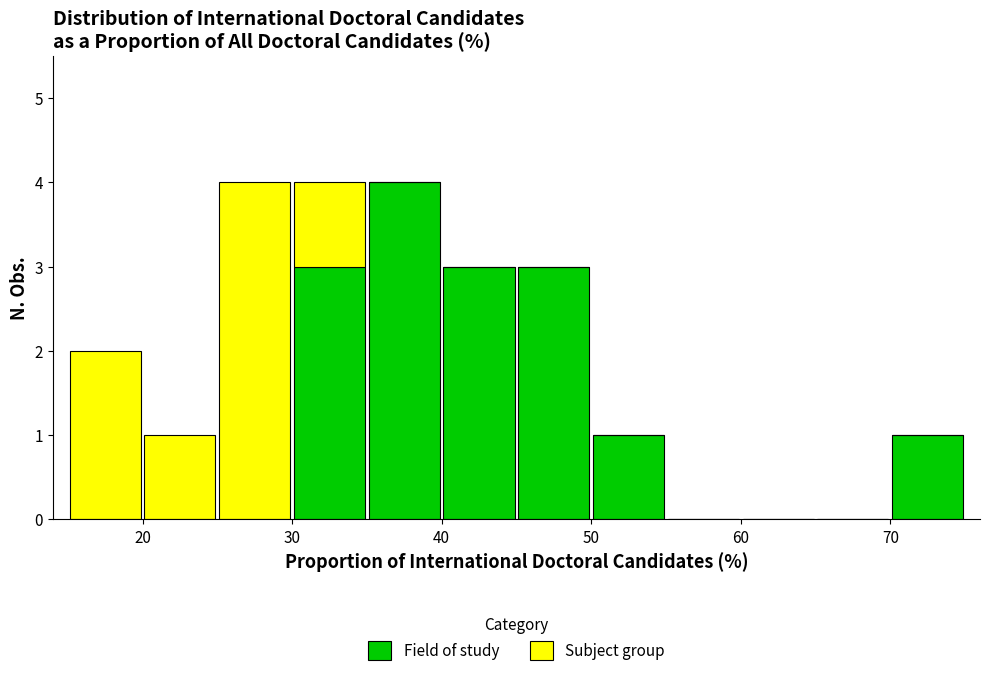

Reading left to right, list every stacked bar in this chart as the range it spans on the x-axis followed by its total height. The values are not printed on the chart, so give them approximately, as read against the axis.

15 to 20: 2
20 to 25: 1
25 to 30: 4
30 to 35: 4
35 to 40: 4
40 to 45: 3
45 to 50: 3
50 to 55: 1
55 to 60: 0
60 to 65: 0
65 to 70: 0
70 to 75: 1